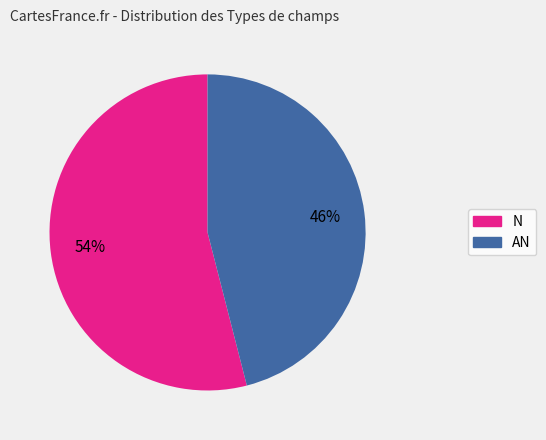

What is the smallest slice in the pie chart?

AN